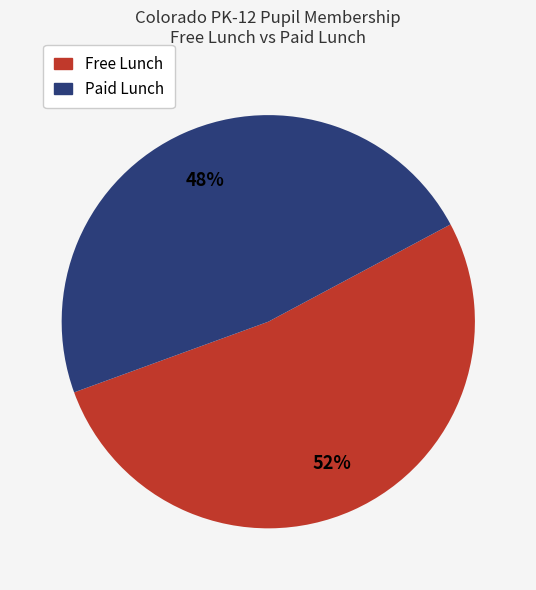

Is it true that Paid Lunch is 48% of the pie?

True